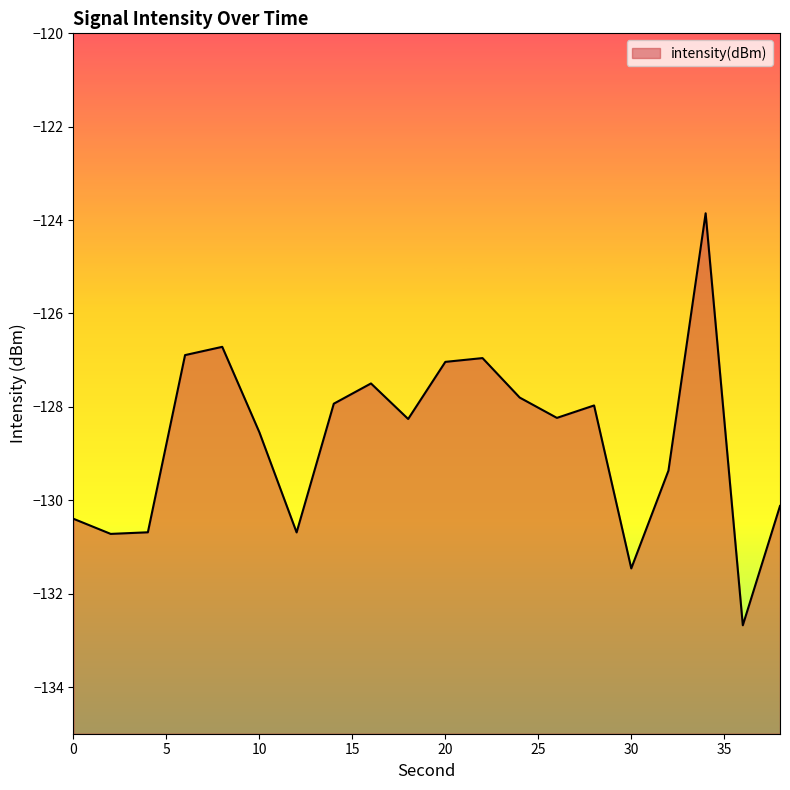

List the labels in order of value, largest first.

34, 8, 6, 22, 20, 16, 24, 14, 28, 26, 18, 10, 32, 38, 0, 4, 12, 2, 30, 36